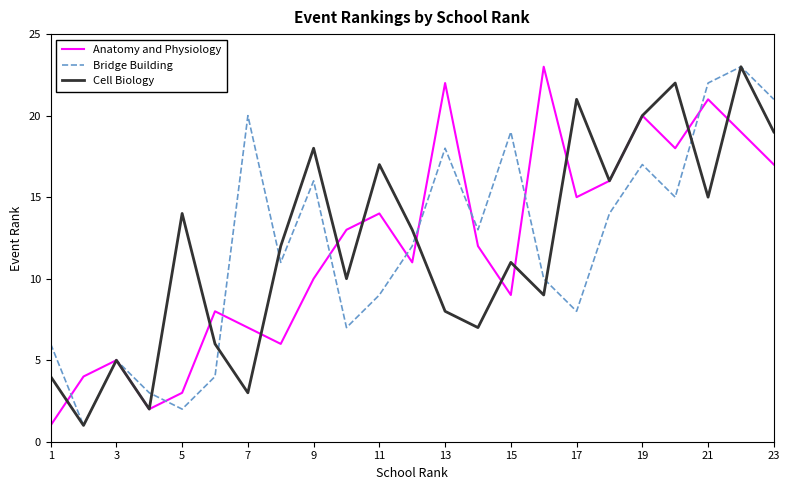

What is the greatest value displayed?

23